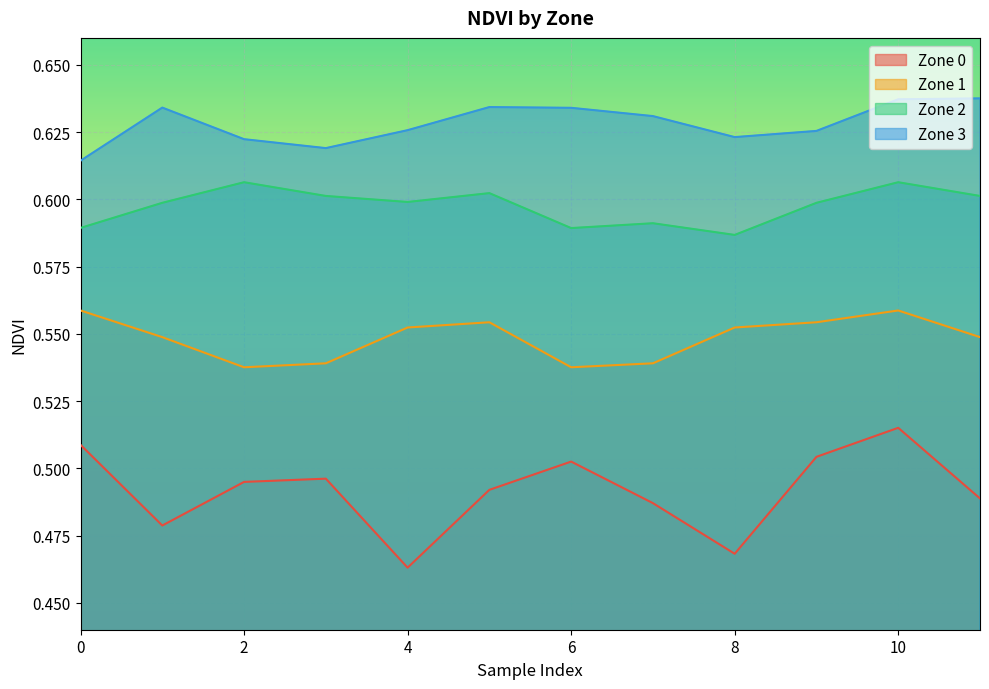

Which series has the largest total across all categories?

Zone 3